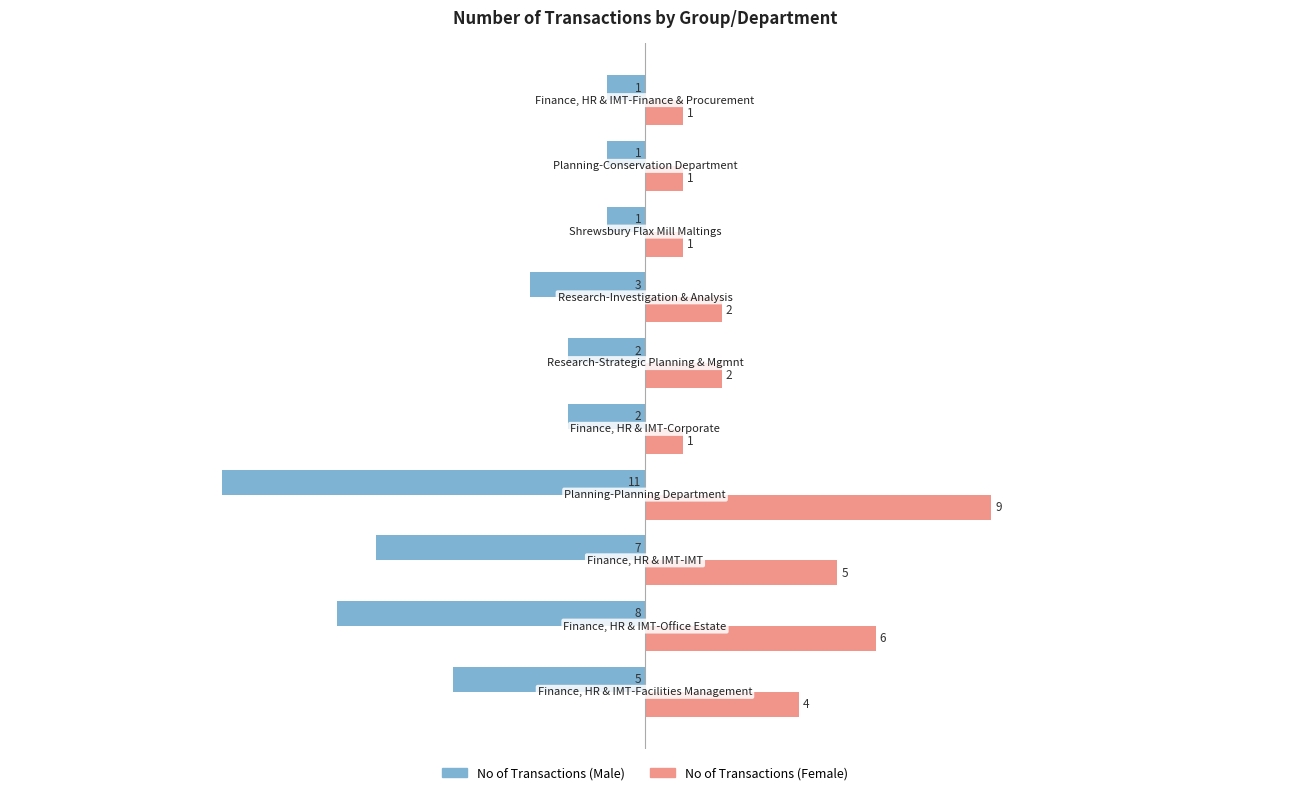

What is the average value of the No of Transactions (Male) series?

-4